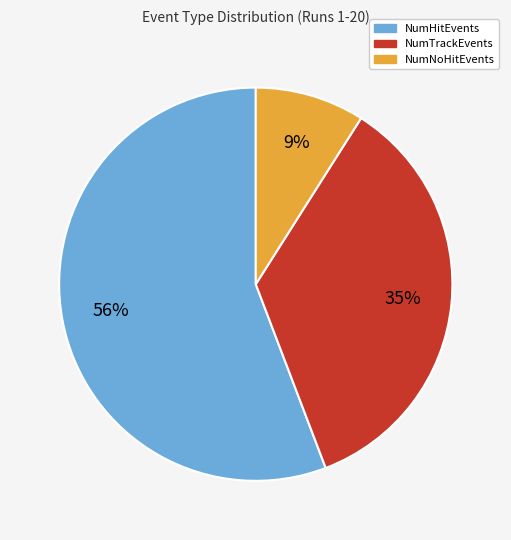

To the nearest percent, what is the average slice percentage?

33%